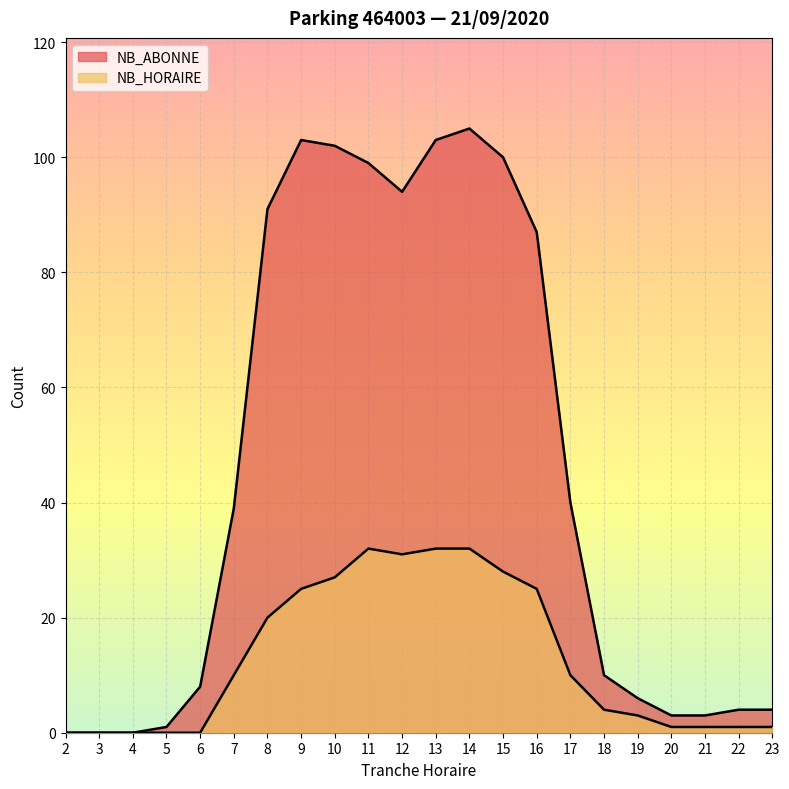

Reading right to left, list all the values displayed in this chart.

NB_ABONNE: 4	4	3	3	6	10	40	87	100	105	103	94	99	102	103	91	39	8	1	0	0	0
NB_HORAIRE: 1	1	1	1	3	4	10	25	28	32	32	31	32	27	25	20	10	0	0	0	0	0